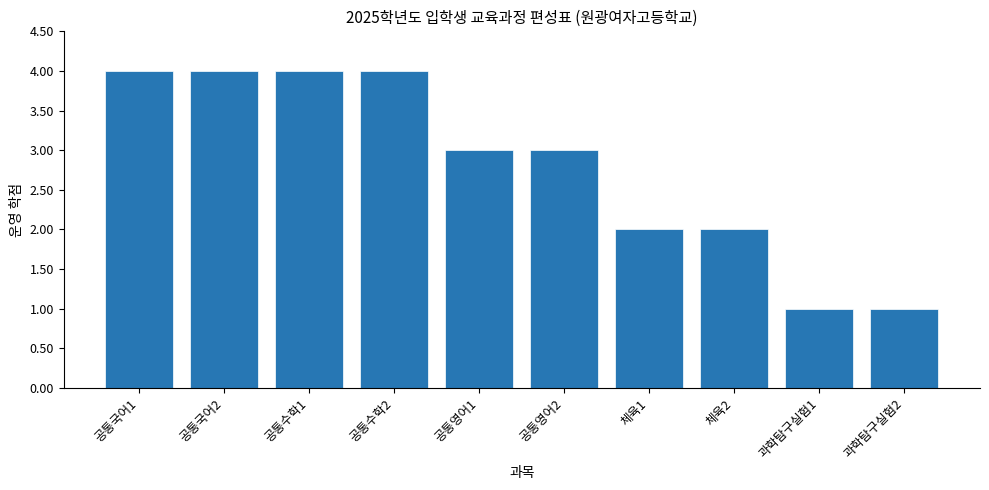

Reading left to right, transcribe all the data shown in this chart.

공통국어1=4	공통국어2=4	공통수학1=4	공통수학2=4	공통영어1=3	공통영어2=3	체육1=2	체육2=2	과학탐구실험1=1	과학탐구실험2=1